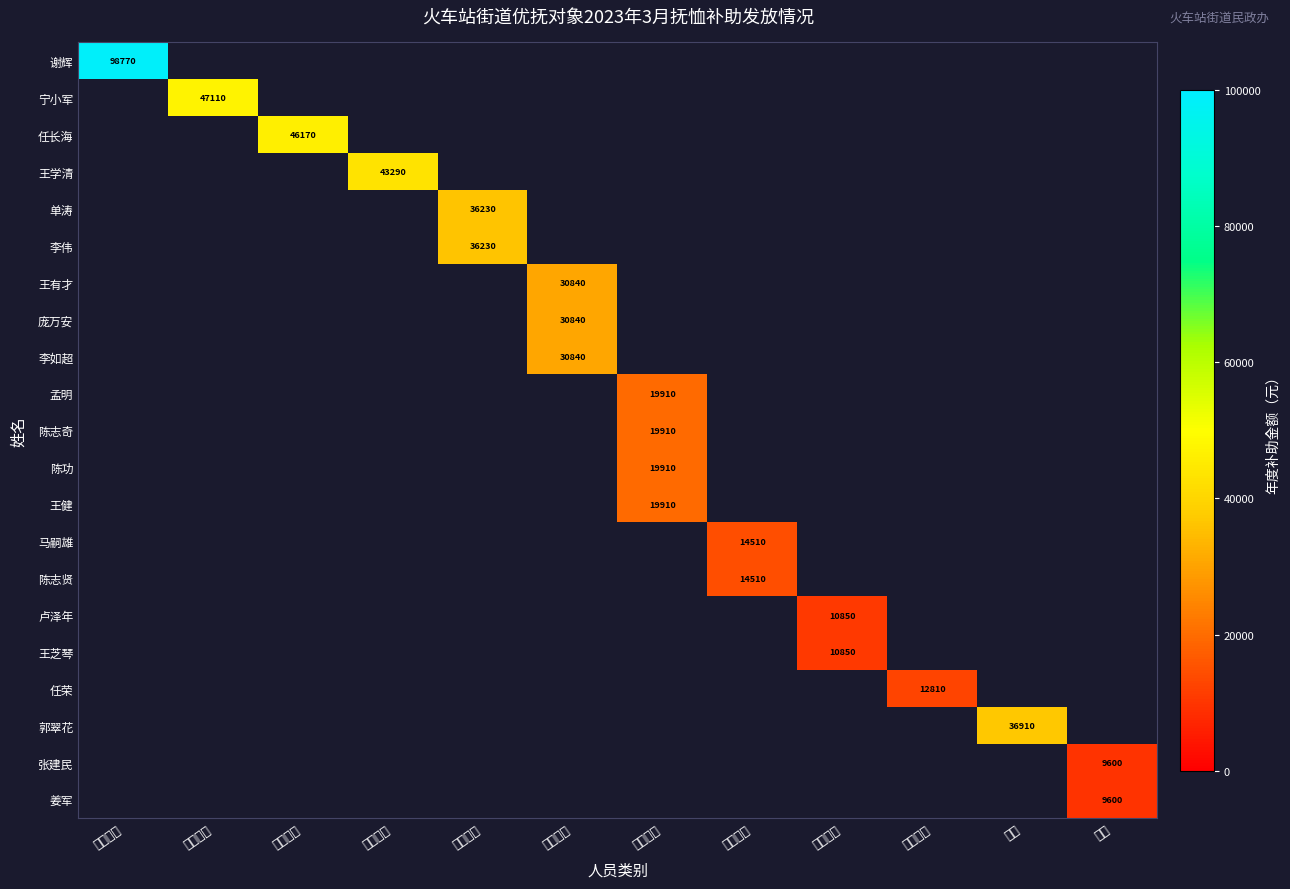

Which has a higher value, 因战六级 or 因病五级?

因病五级